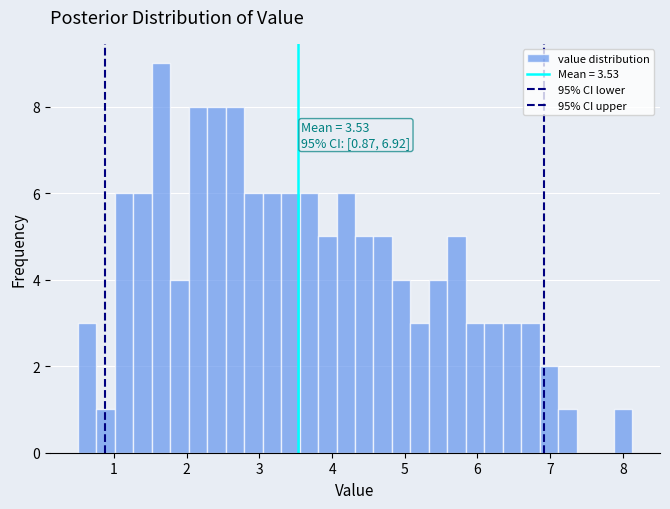

Around what value on the x-axis is the tallest bar? Give the approximate position of its centre, as read against the axis.

1.6